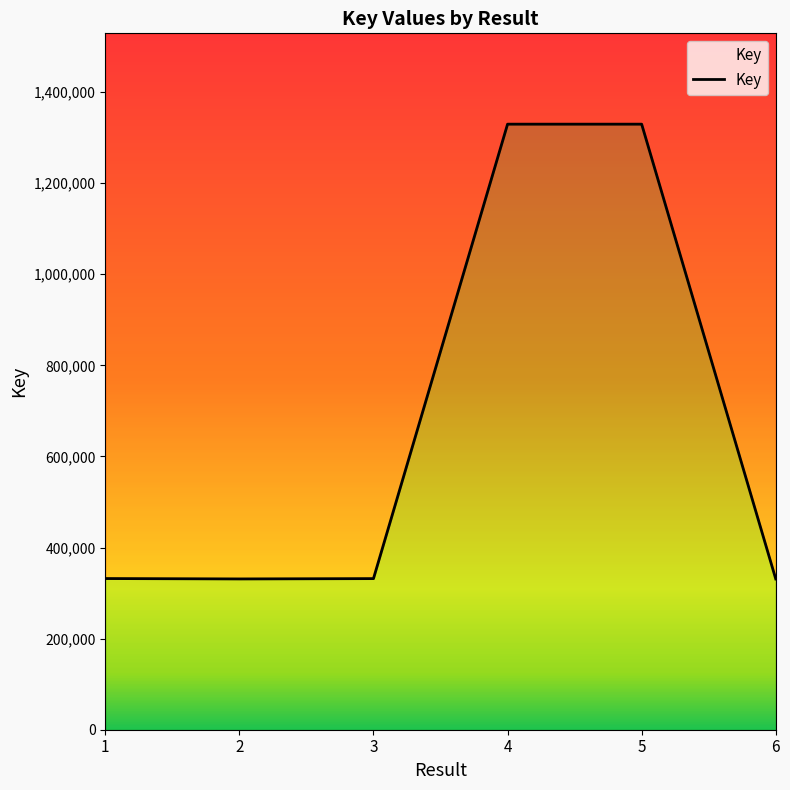

Count the number of categories in the chart.

6